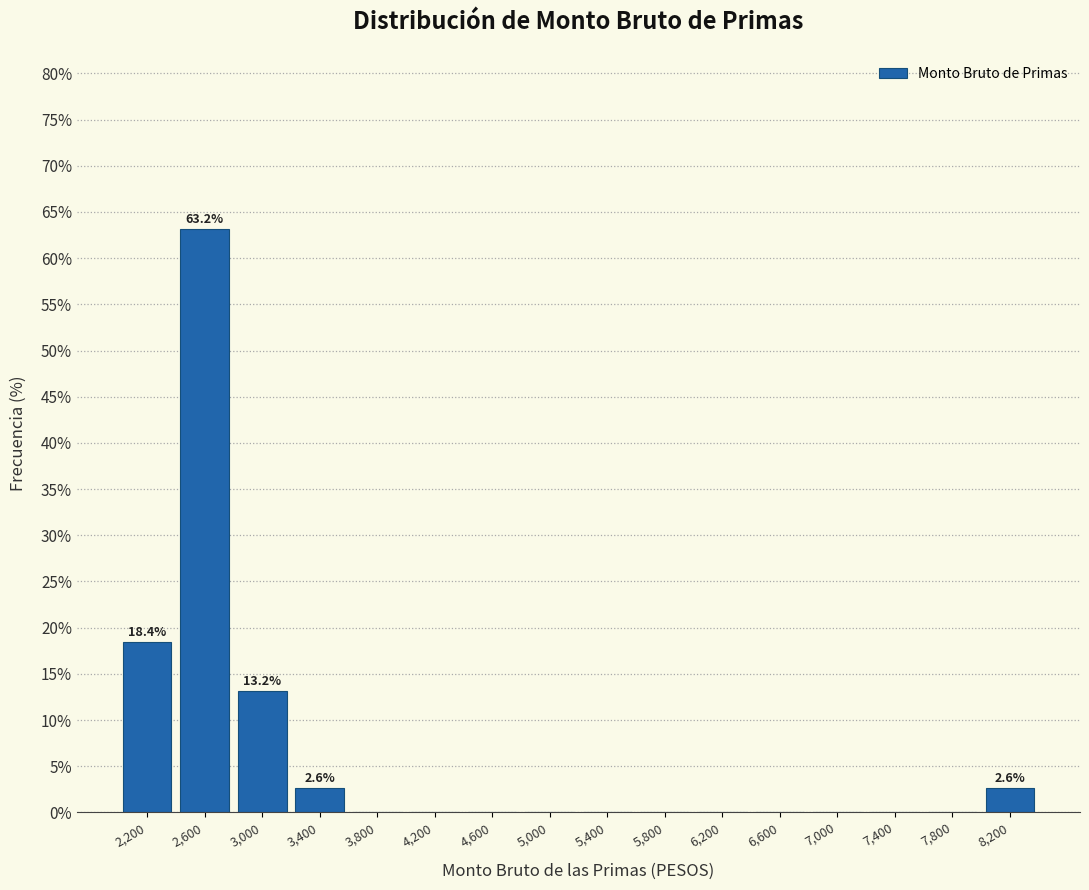

Reading left to right, list all the values displayed in this chart.

2,200=18.4	2,600=63.2	3,000=13.2	3,400=2.6	3,800=0.0	4,200=0.0	4,600=0.0	5,000=0.0	5,400=0.0	5,800=0.0	6,200=0.0	6,600=0.0	7,000=0.0	7,400=0.0	7,800=0.0	8,200=2.6